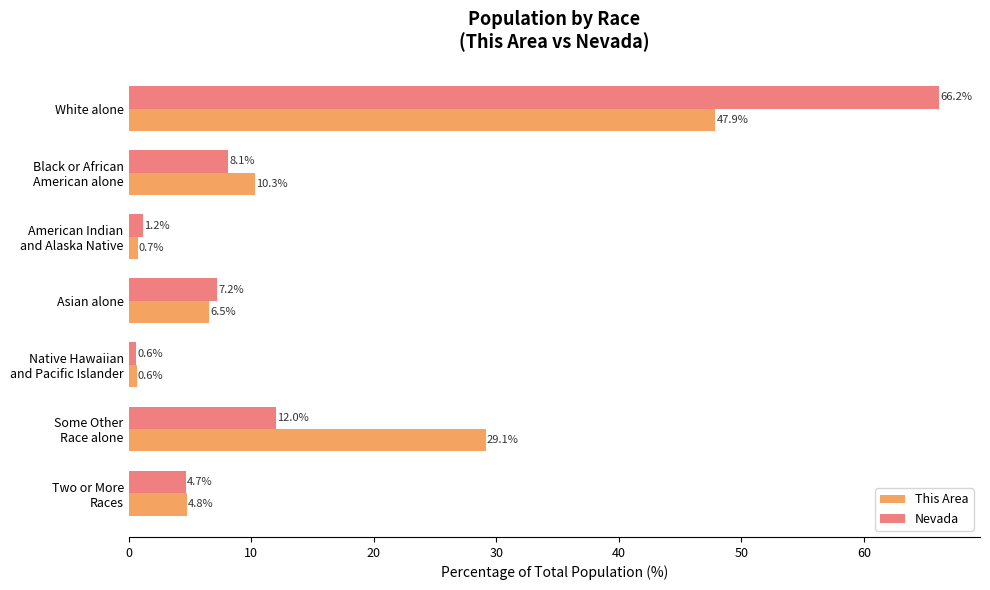

True or false: Nevada has a value of 66.2 at White alone.

True